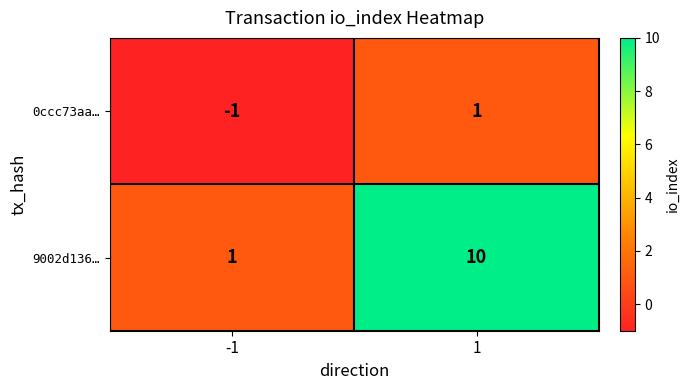

Reading left to right, list all the values displayed in this chart.

0ccc73aa…: -1=-1	1=1
9002d136…: -1=1	1=10